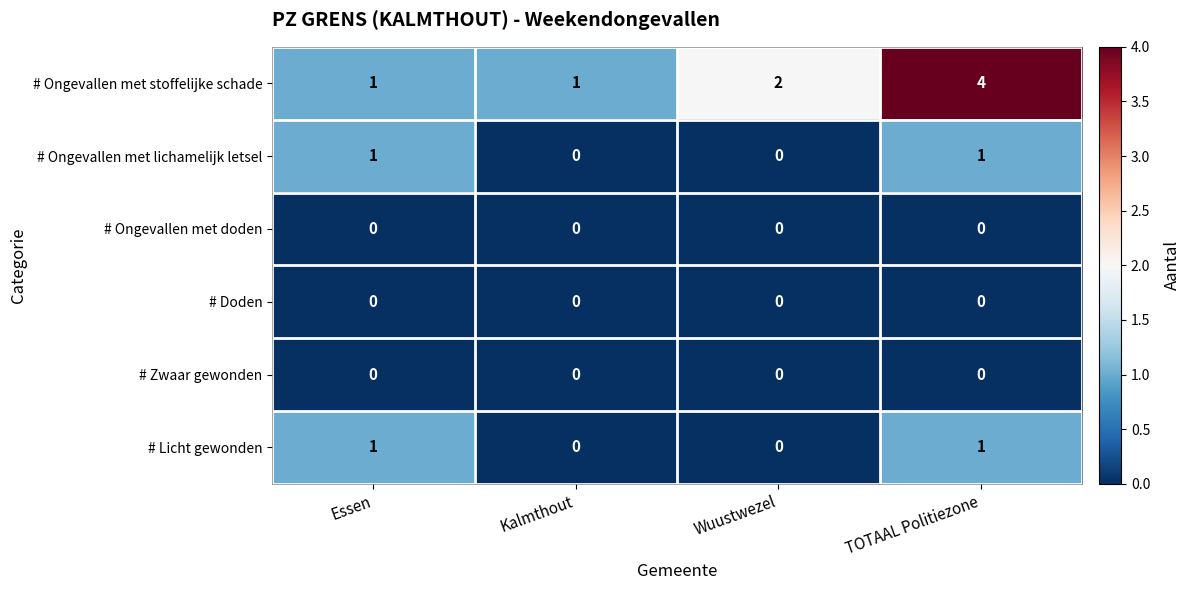

Count the number of categories in the chart.

4